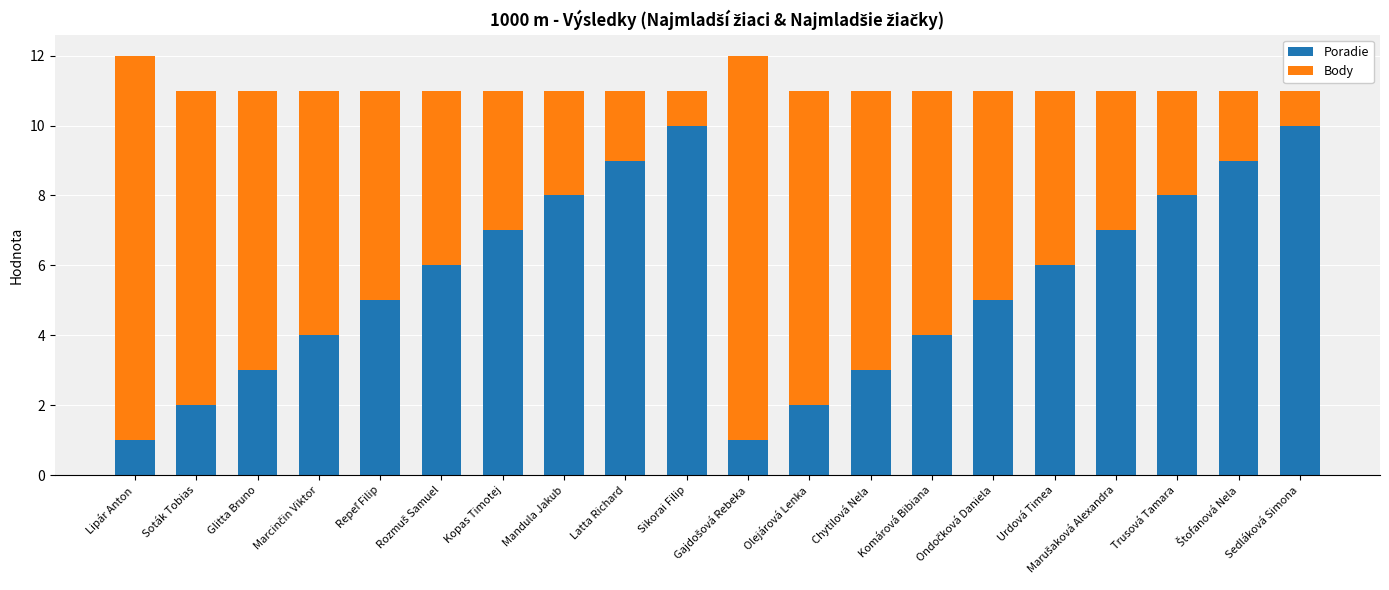

What is the total value across all series at Chytilová Nela?

11